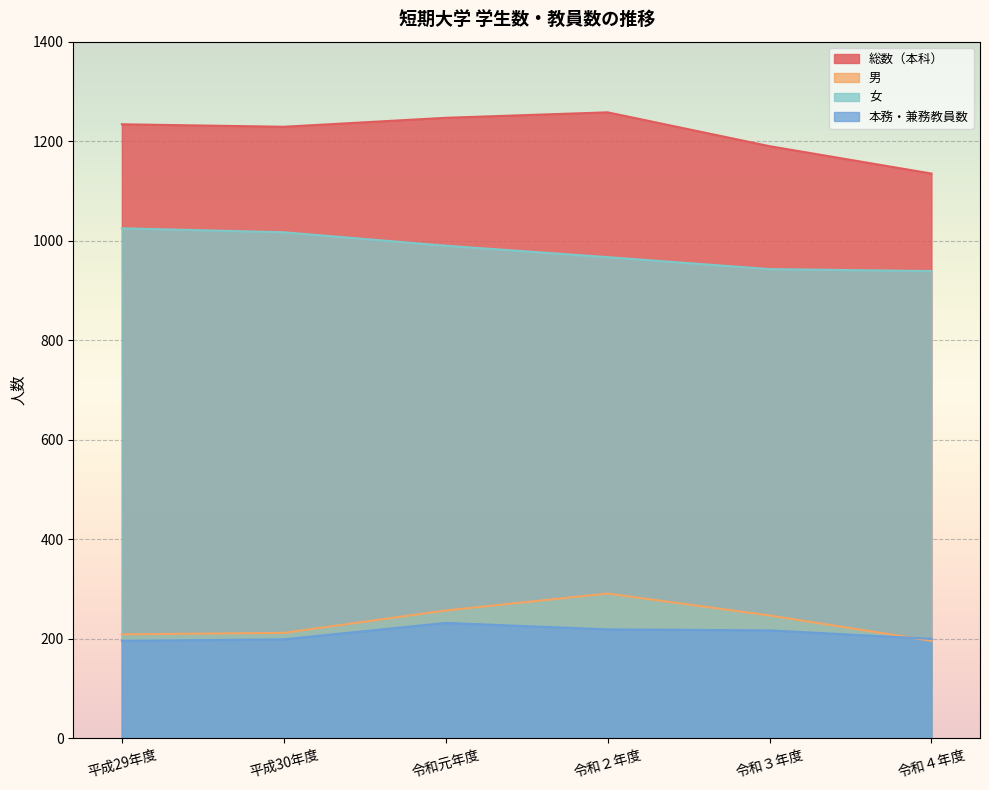

At which label is 男 closest to 243?

令和３年度